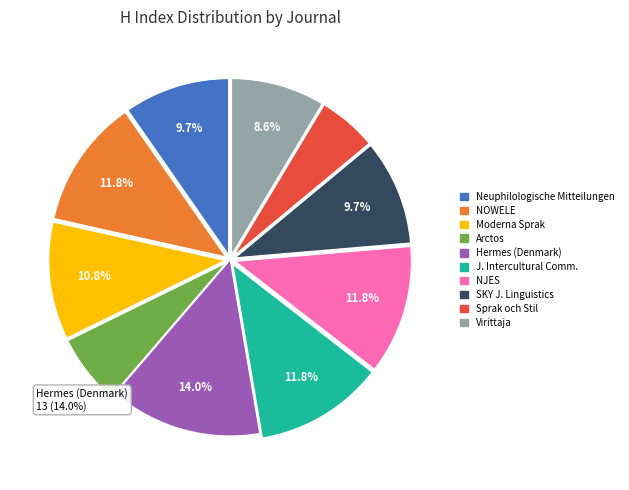

What is the total percentage of Sprak och Stil and NJES Nordic Journal of English Studies?

17.2%